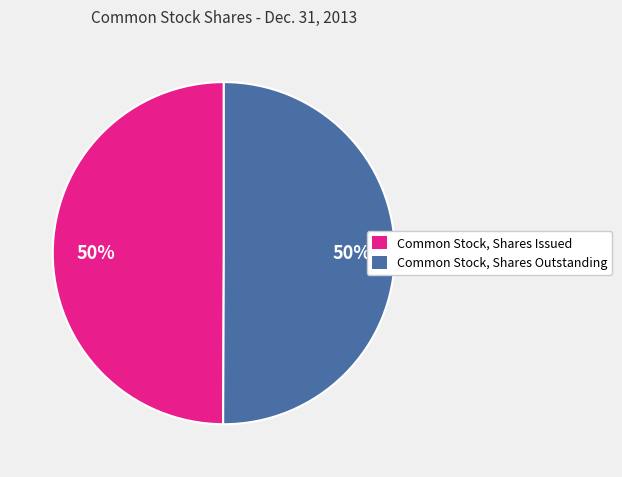

To the nearest percent, what percentage of the pie is Common Stock, Shares Issued?

50%